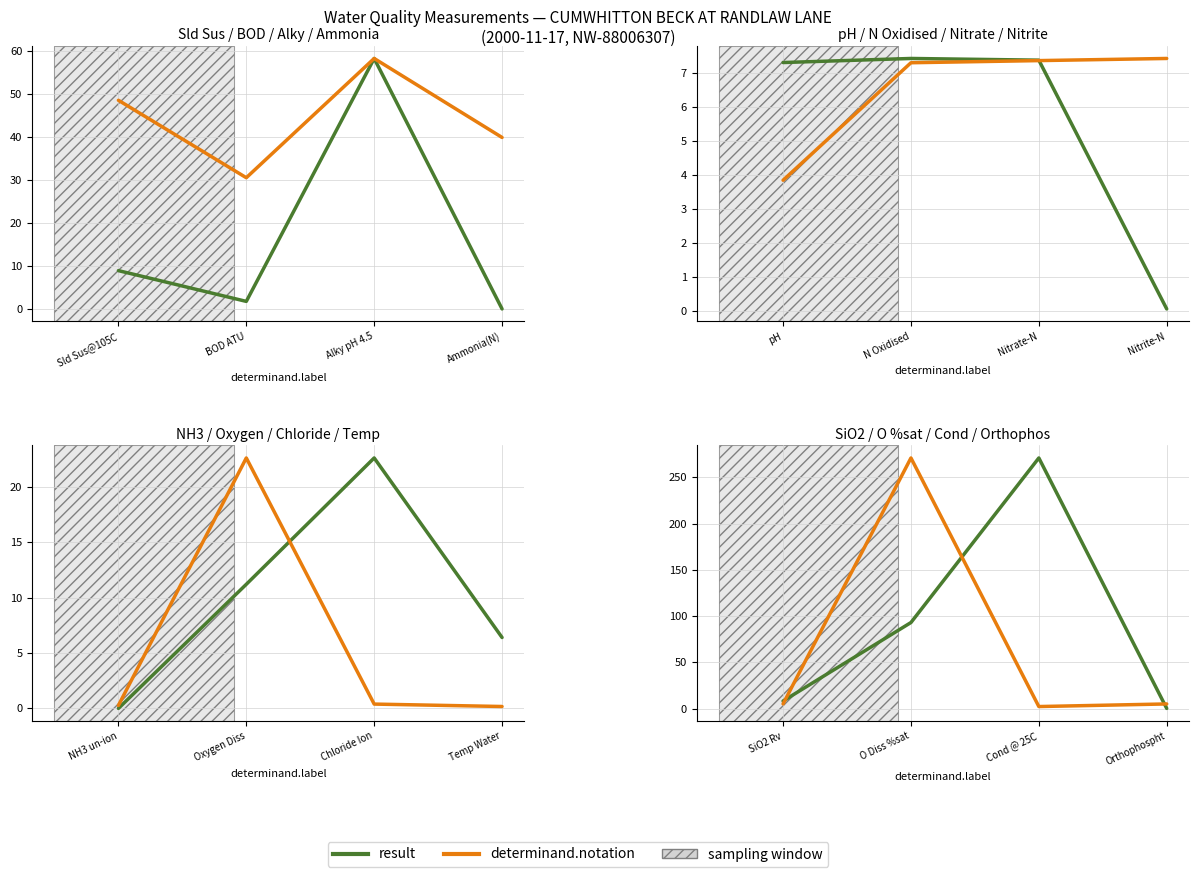

Between Cond @ 25C and Orthophospht, which is larger?

Cond @ 25C